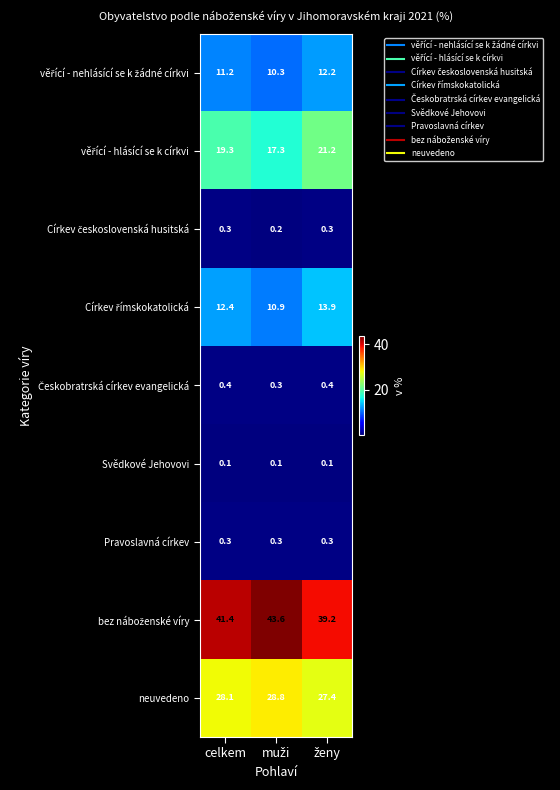

The value of neuvedeno at celkem is 28.1. True or false?

True